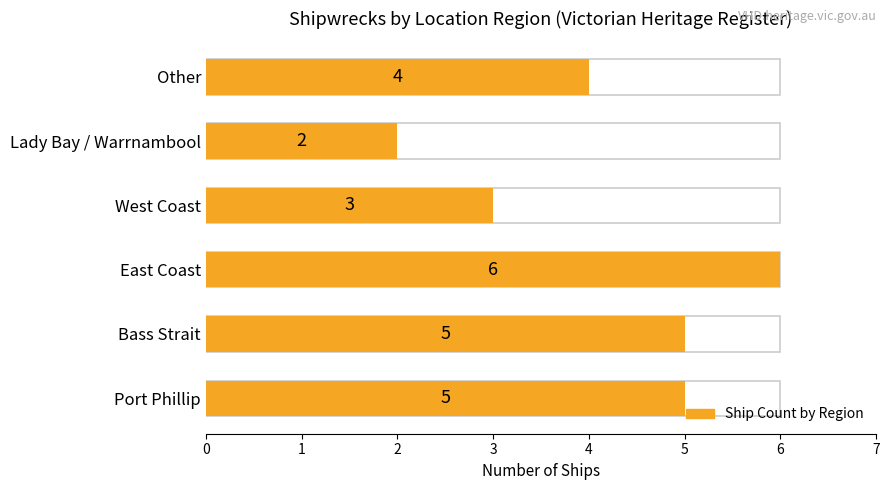

What is the value of the 6th bar from the left?

4